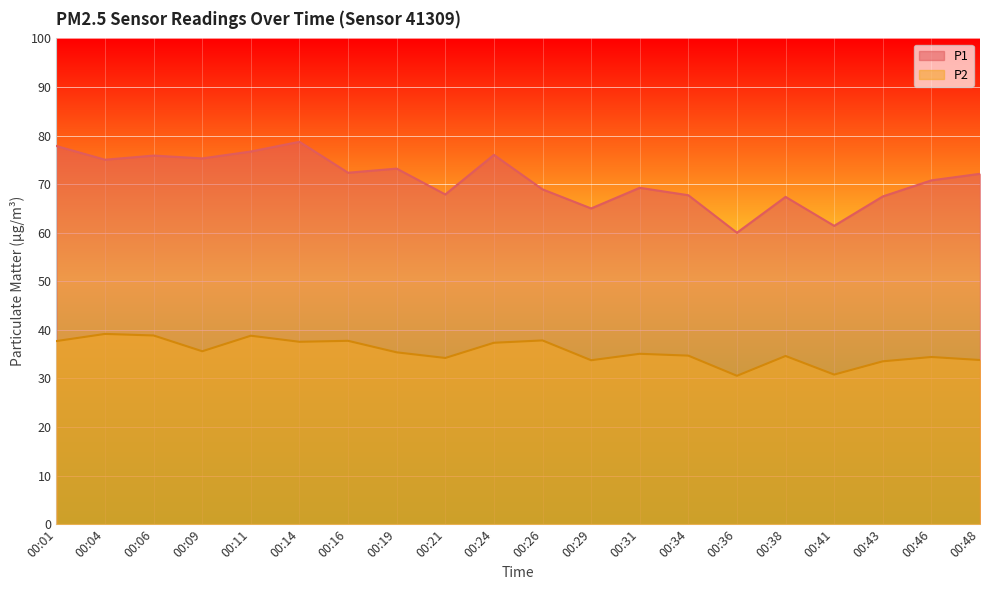

What is the value of the P1 point at the 10th from the left?

76.0